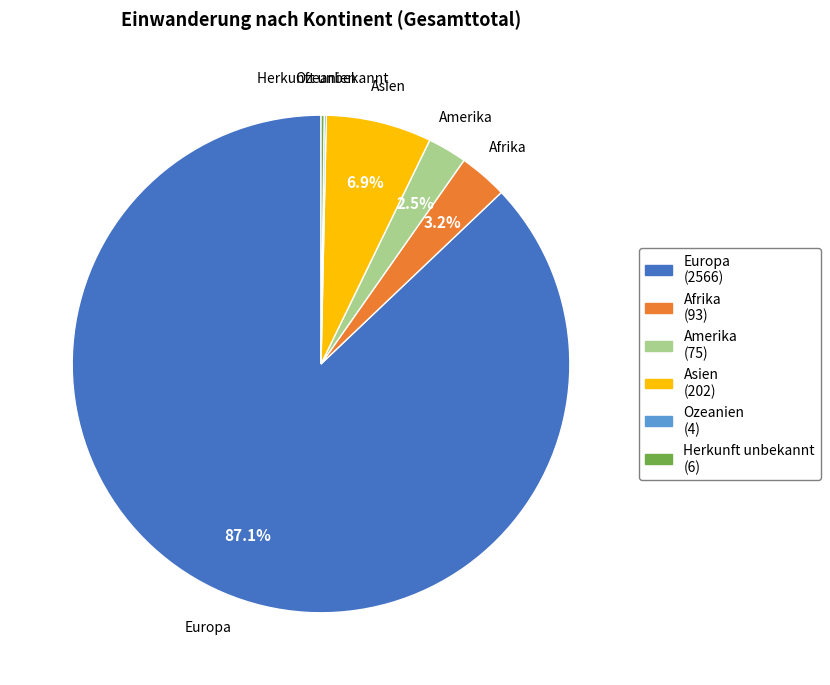

Between Europa and Amerika, which is larger?

Europa